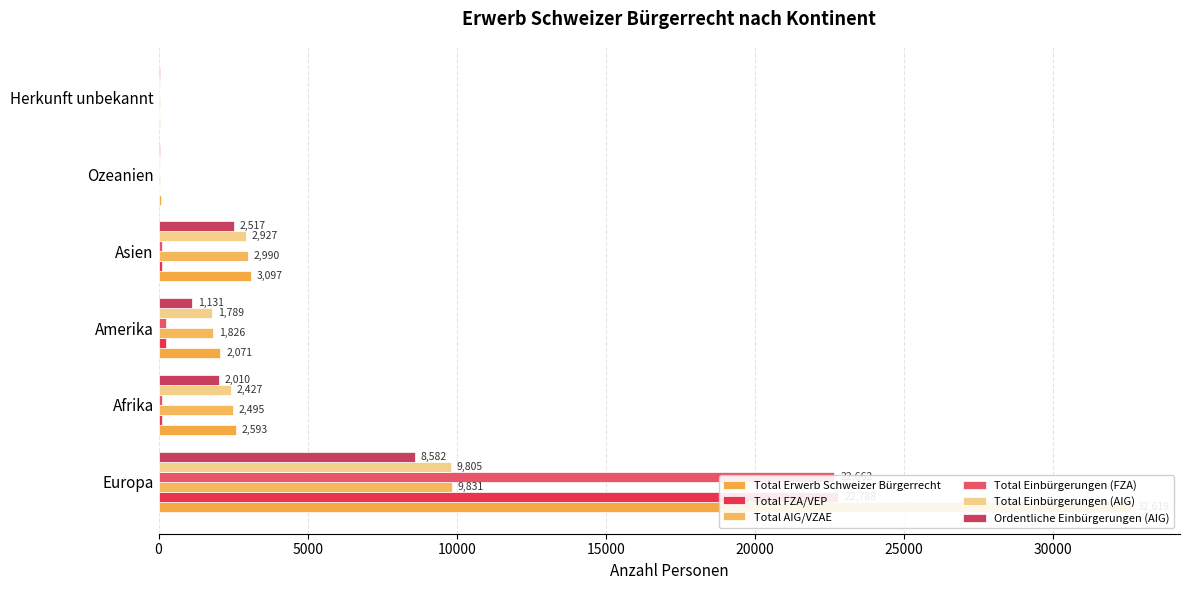

What is the difference between the maximum and minimum values in the Total Einbürgerungen (FZA) series?

22661